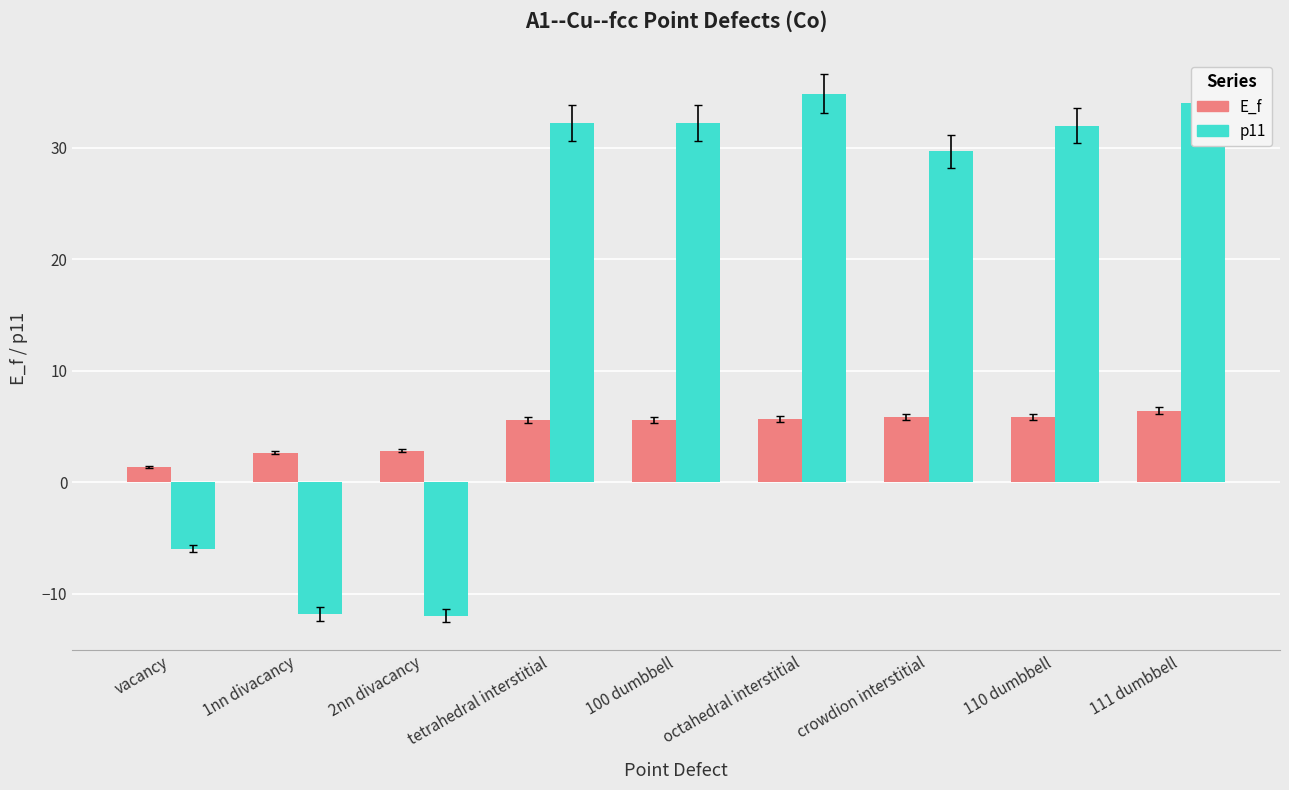

How many groups of bars are there?

9